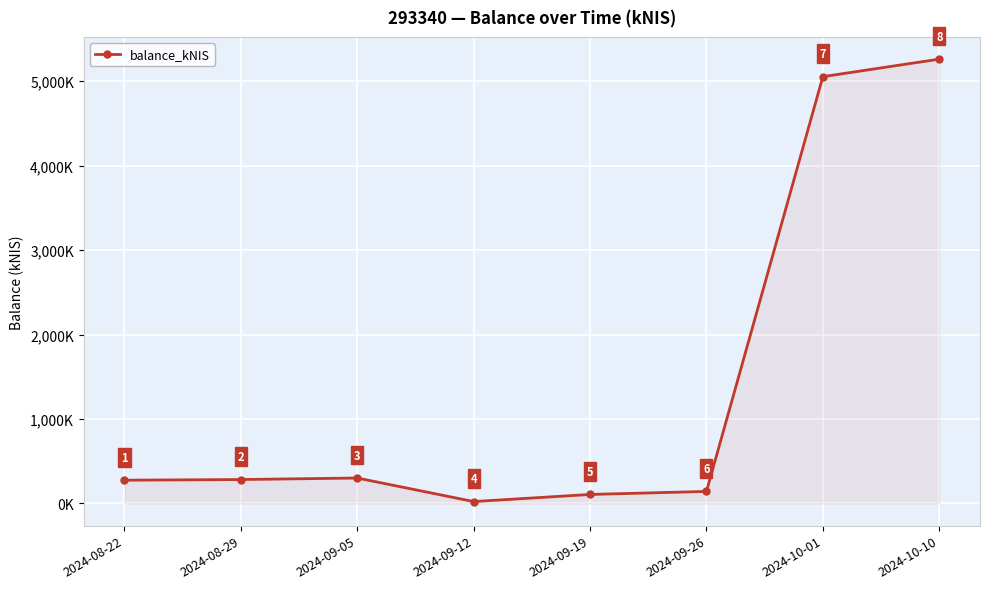

Rank the categories by value from highest to lowest.

2024-10-10, 2024-10-01, 2024-09-05, 2024-08-29, 2024-08-22, 2024-09-26, 2024-09-19, 2024-09-12